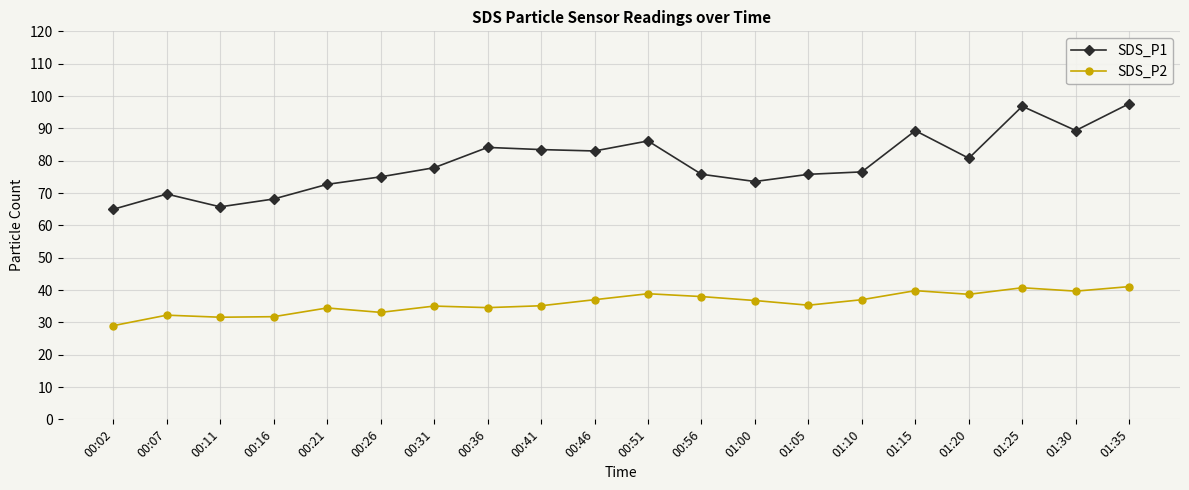

What is the label of the 16th point from the right?

00:21